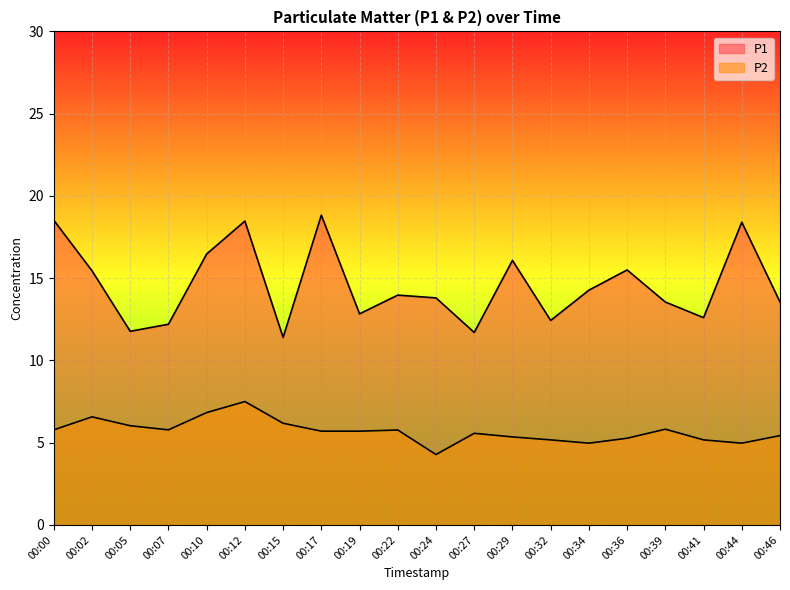

Is the value of P2 at 00:46 greater than the value of P1 at 00:36?

No